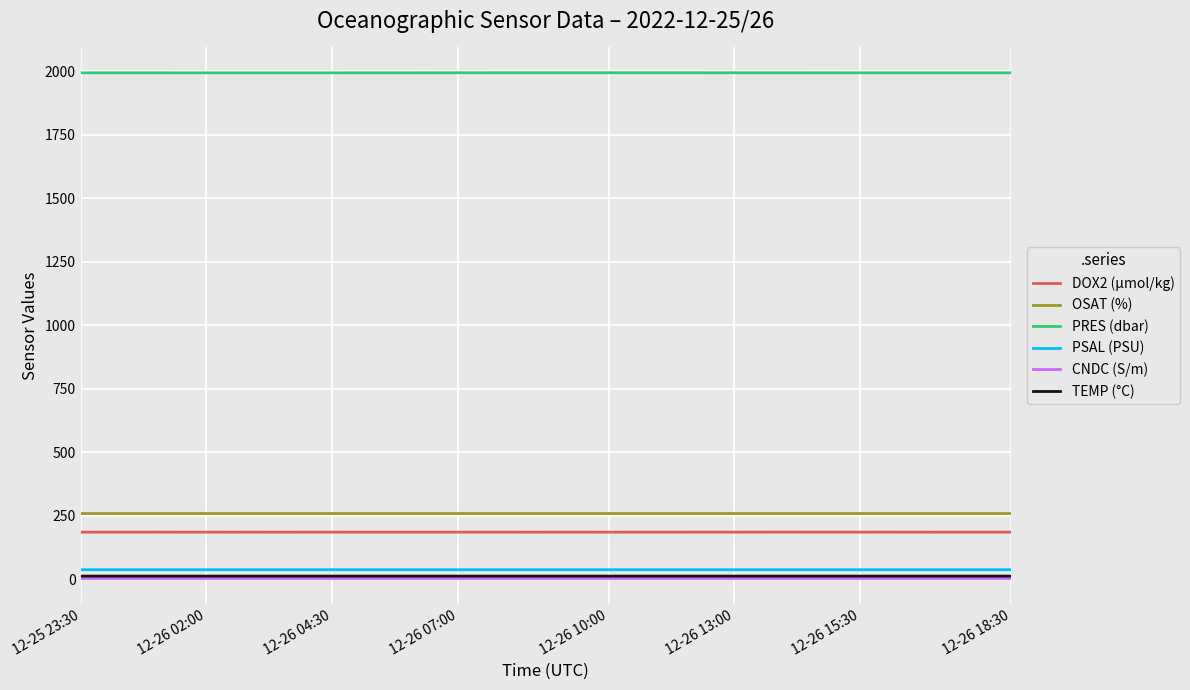

True or false: TEMP (°C) and DOX2 (µmol/kg) cross at least once.

False